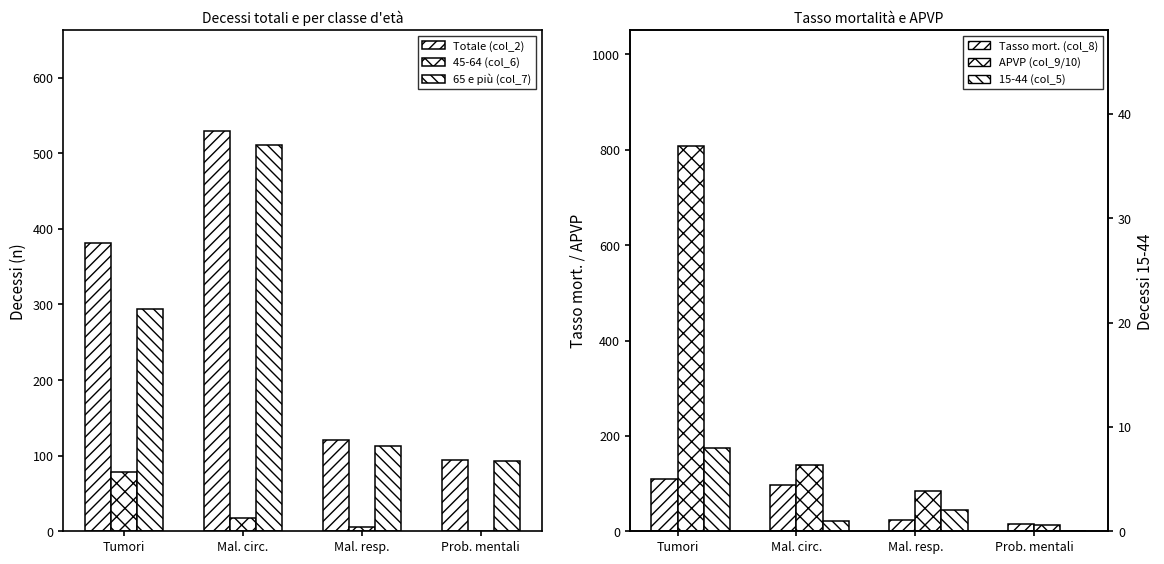

Count the number of categories in the chart.

4